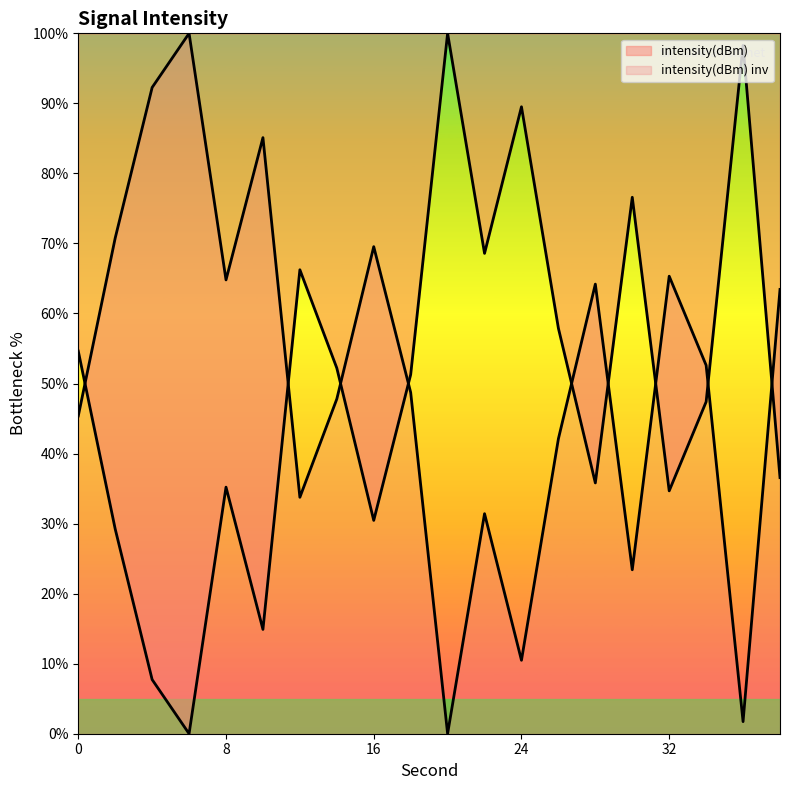

How many lines are shown in the chart?

2